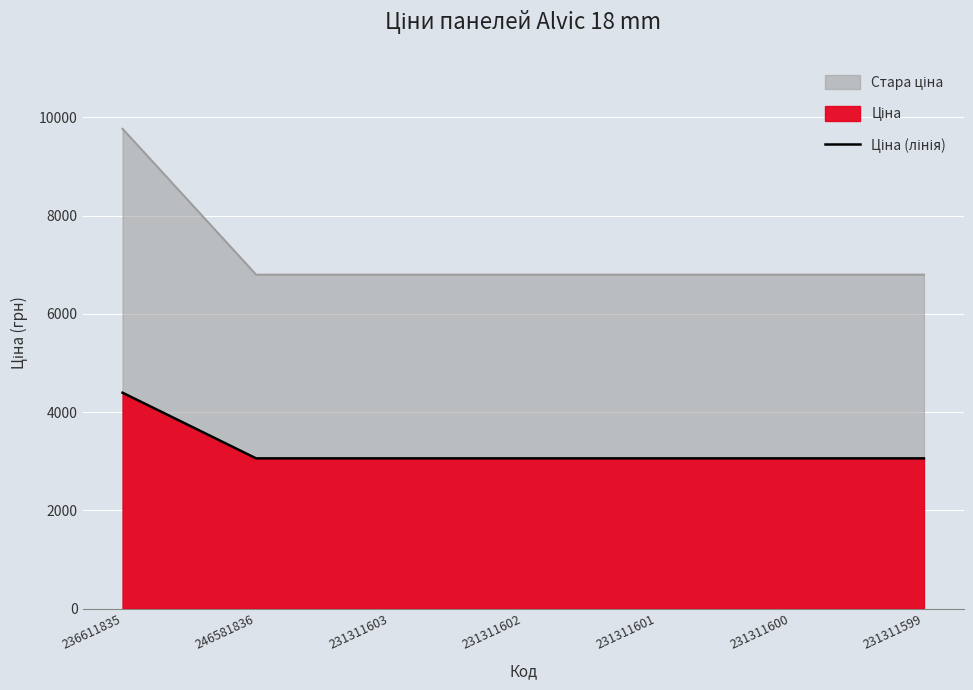

List the labels in order of value, smallest first.

246581836, 231311603, 231311602, 231311601, 231311600, 231311599, 236611835